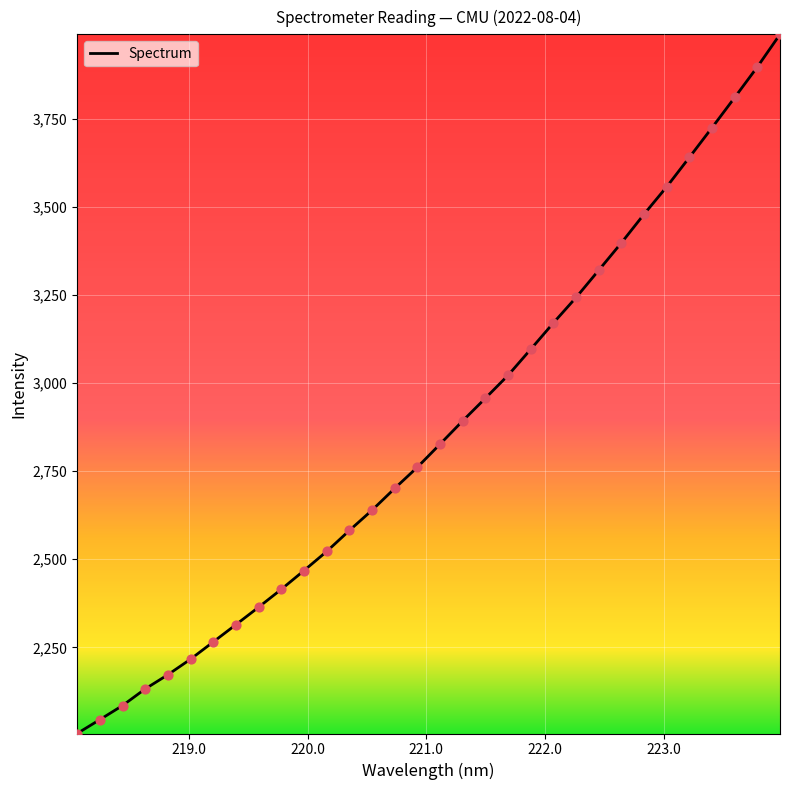

What is the greatest value displayed?

3990.7